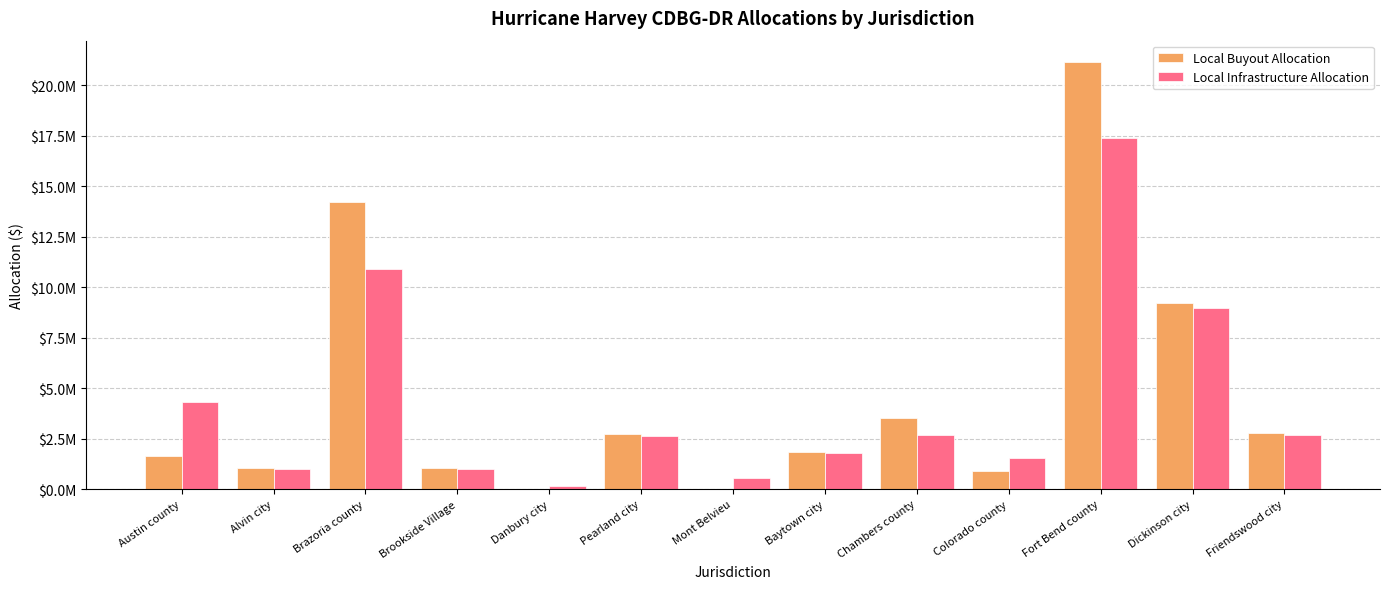

Reading left to right, what are all the values shown in this chart?

Local Buyout Allocation: Austin county=1655653.8	Alvin city=1039086.2	Brazoria county=14227875.7	Brookside Village=1026258.0	Danbury city=0.0	Pearland city=2727372.2	Mont Belvieu=0.0	Baytown city=1833061.7	Chambers county=3520431.4	Colorado county=915877.9	Fort Bend county=21155575.2	Dickinson city=9219828.4	Friendswood city=2762649.8
Local Infrastructure Allocation: Austin county=4301174.9	Alvin city=1012331.6	Brazoria county=10916934.1	Brookside Village=999833.7	Danbury city=178095.4	Pearland city=2657147.3	Mont Belvieu=534732.5	Baytown city=1785863.7	Chambers county=2701782.7	Colorado county=1527327.5	Fort Bend county=17417192.1	Dickinson city=8982434.4	Friendswood city=2691516.6